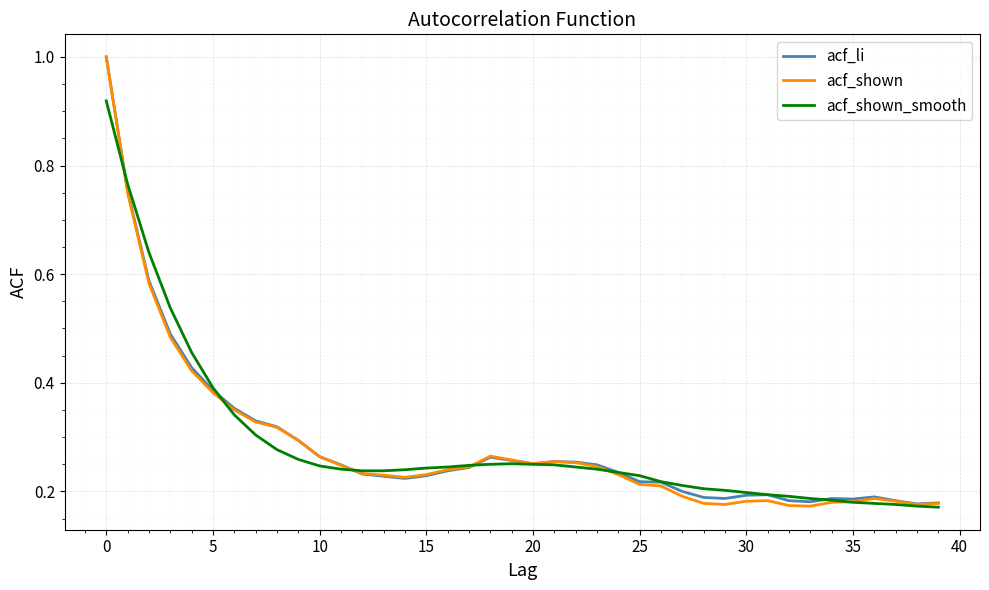

Which series has the largest range (max minus min)?

acf_shown